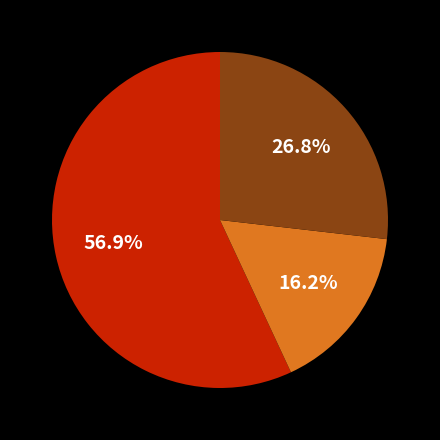

Does any single category account for the majority?

Yes